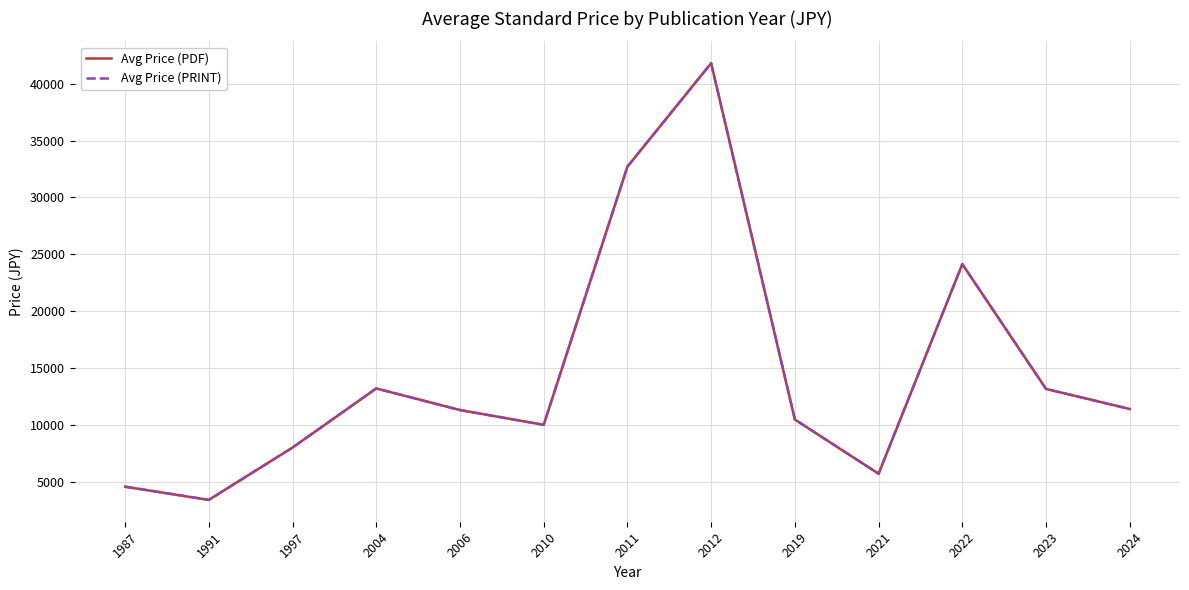

What is the value of the Avg Price (PDF) point at the 5th from the left?

11300.0